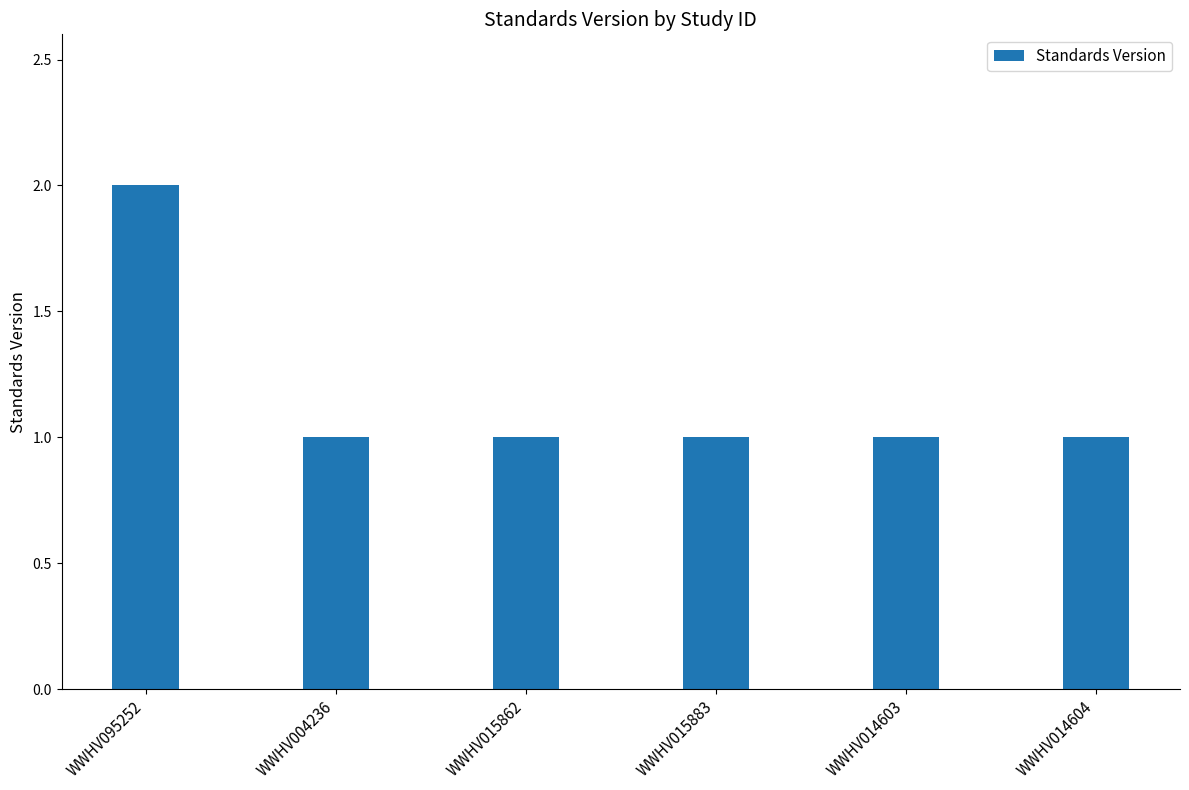

What is the difference between the maximum and second lowest values?

1